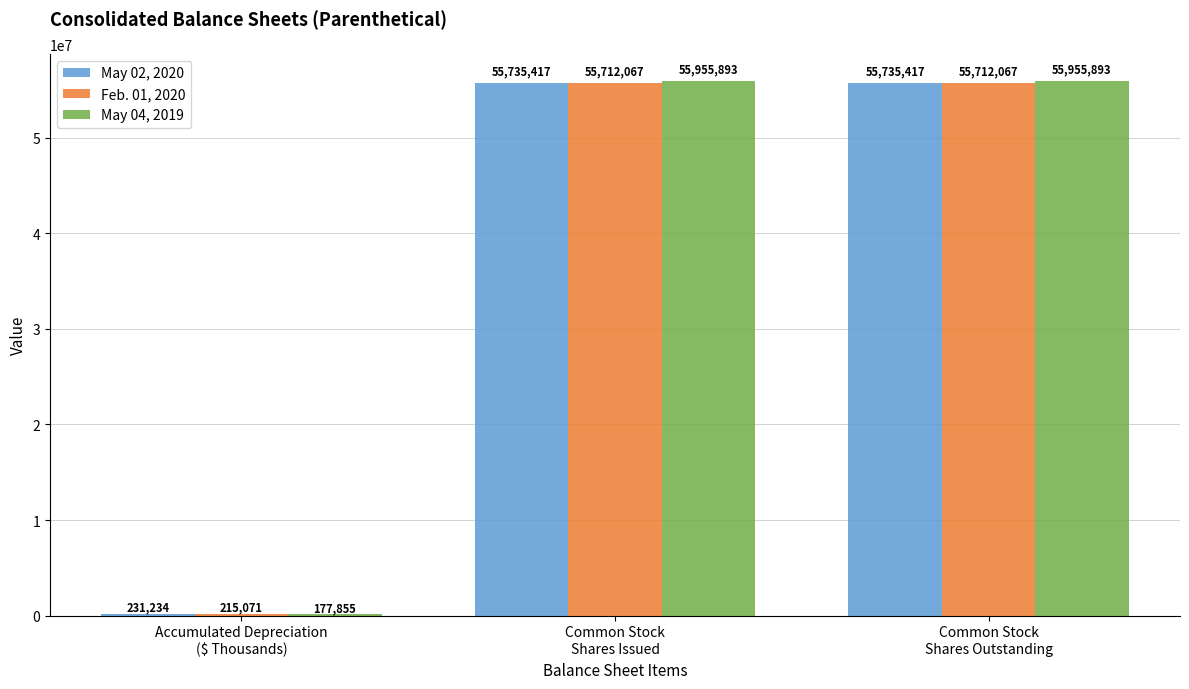

What is the difference between the maximum and minimum values in the Feb. 01, 2020 series?

55496996